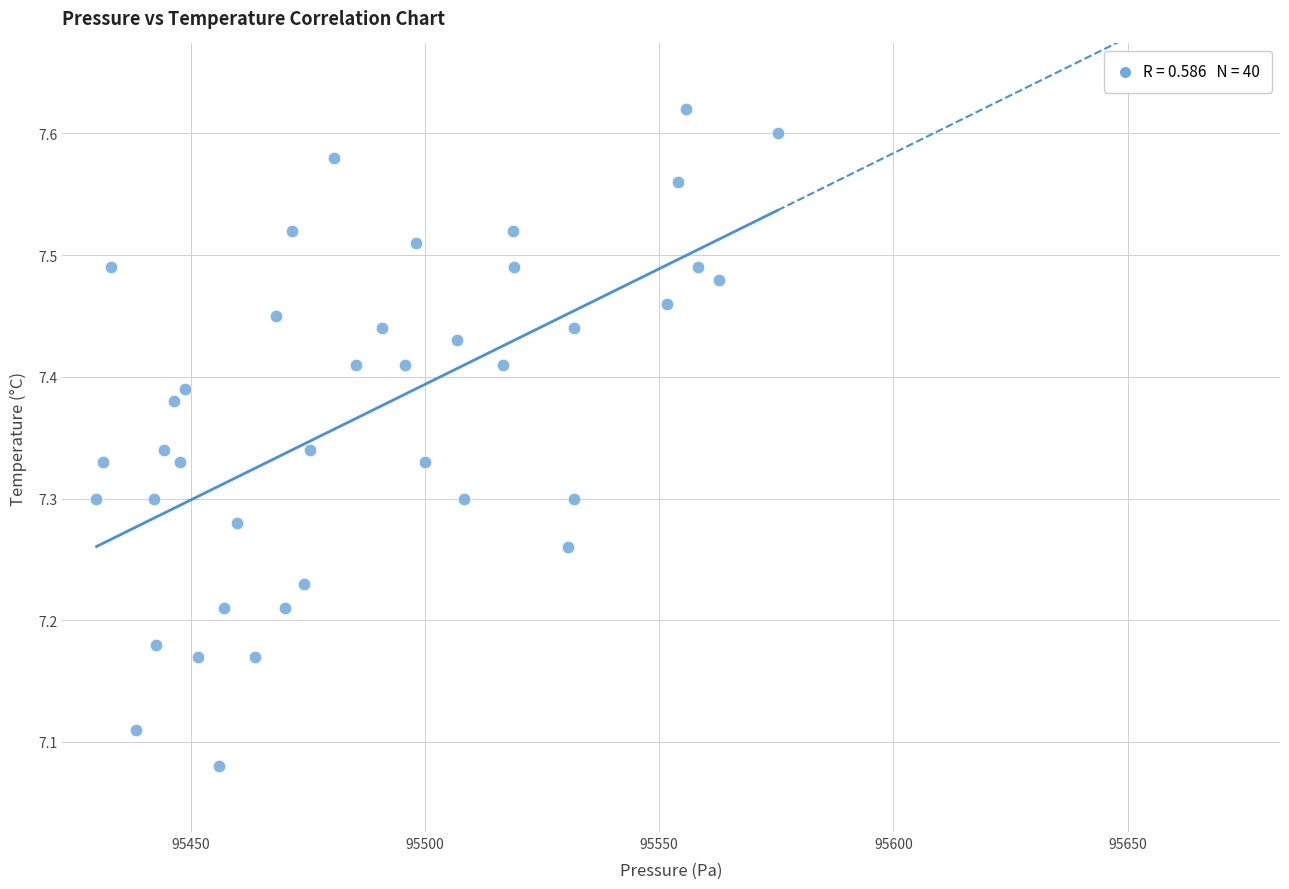

What is the range of X values (max minus min)?

145.4